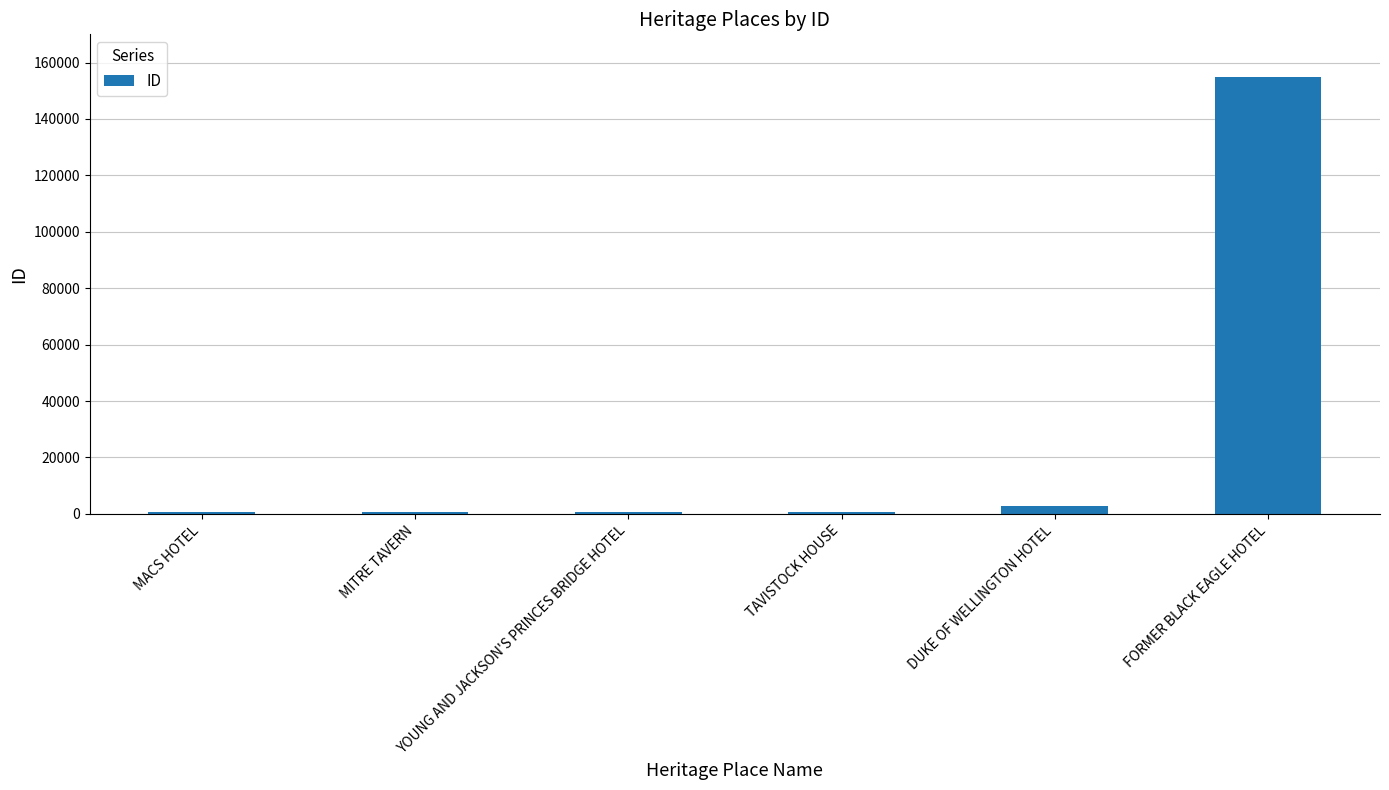

Where is the data nearest to the value 77798?

DUKE OF WELLINGTON HOTEL